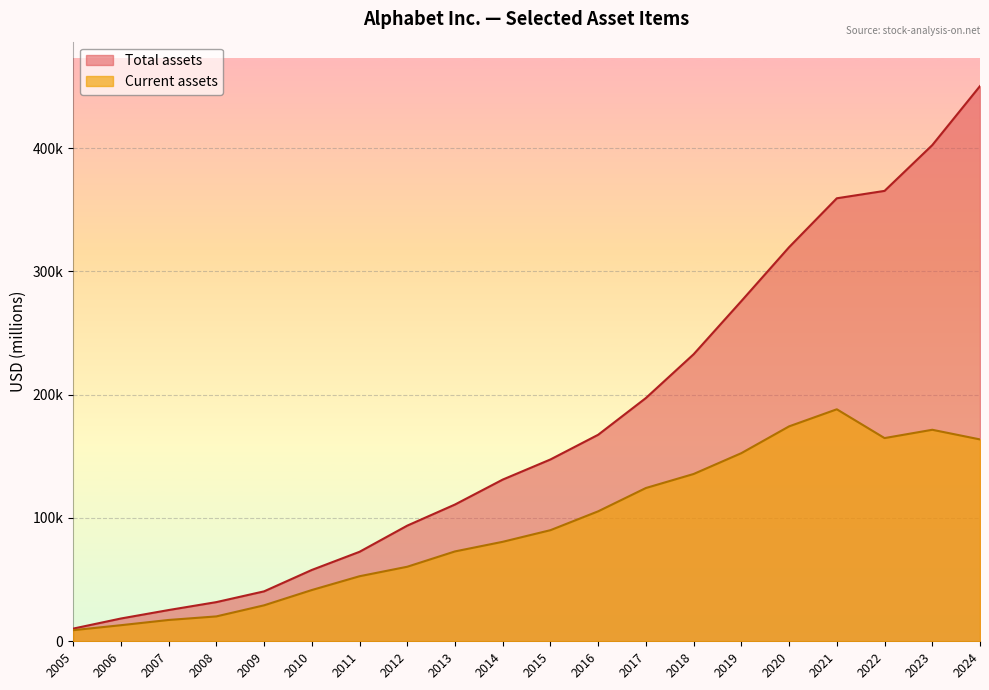

Reading left to right, list all the values displayed in this chart.

9001	13040	17289	20178	29167	41562	52758	60454	72886	80685	90114	105408	124308	135676	152578	174296	188143	164795	171530	163711